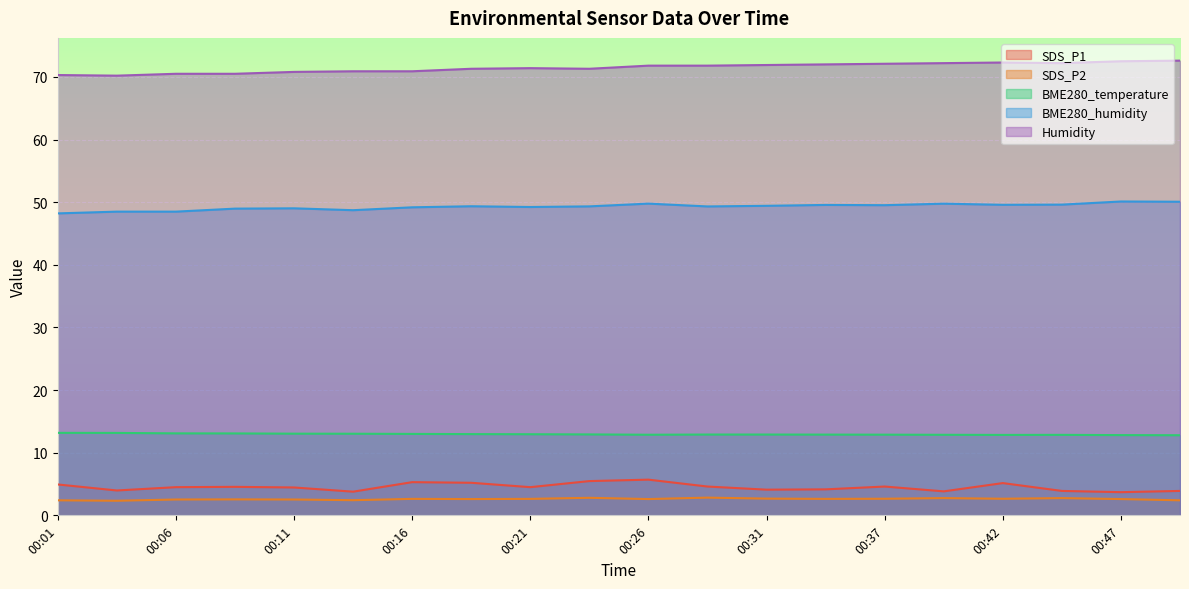

Which has a higher value, 00:42 or 00:06?

00:42